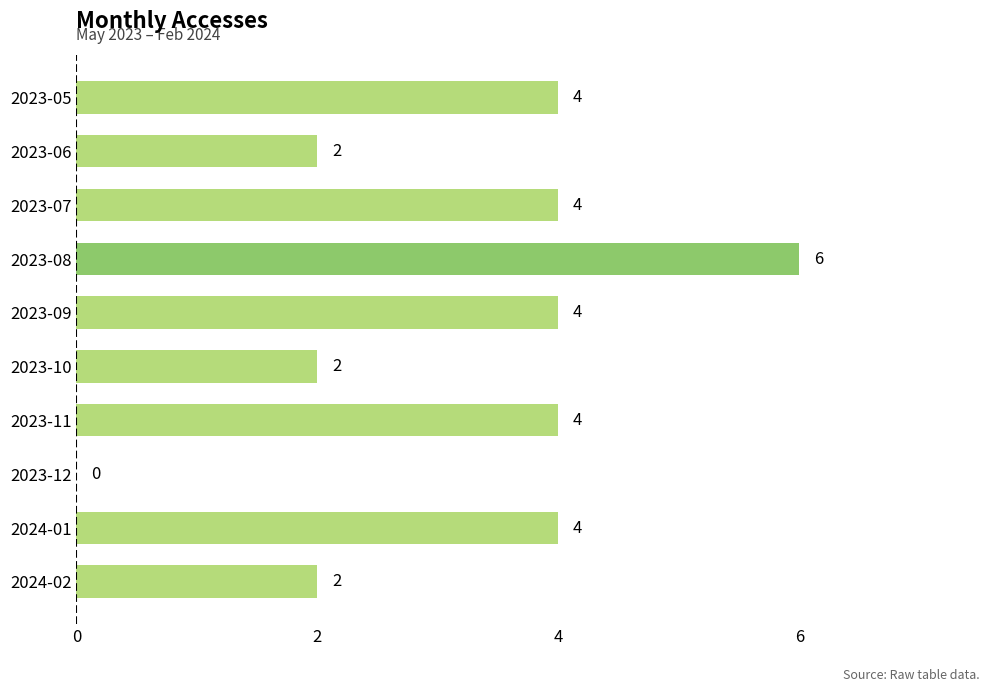

What is the sum of all values?

32